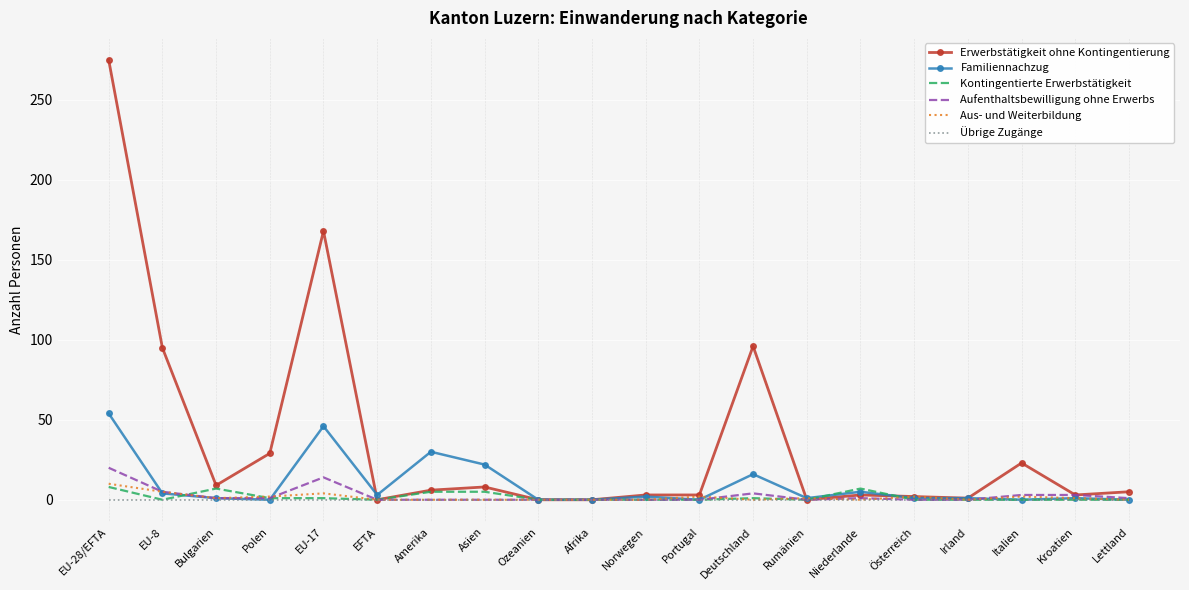

What is the difference between the highest and lowest values at Niederlande?

7